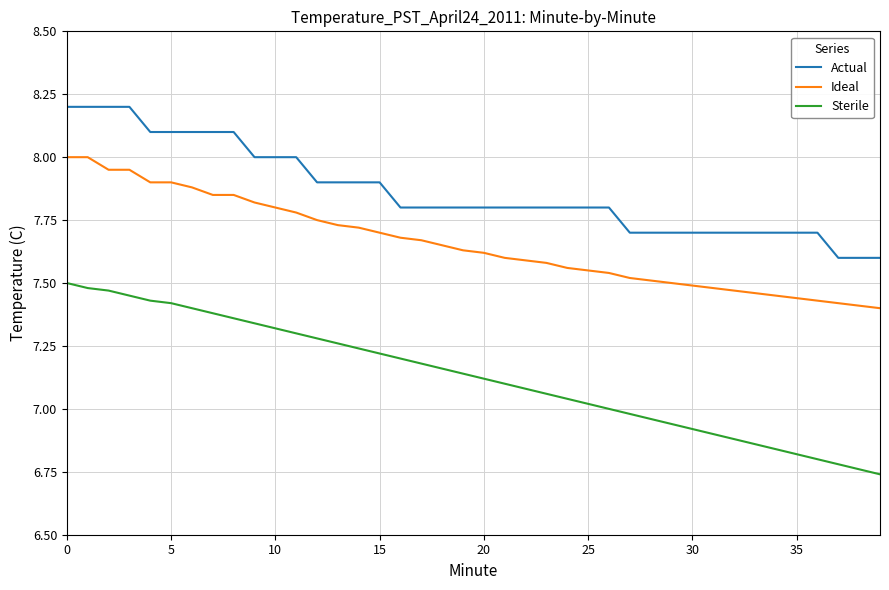

At how many categories does at least one series exceed 7?

40